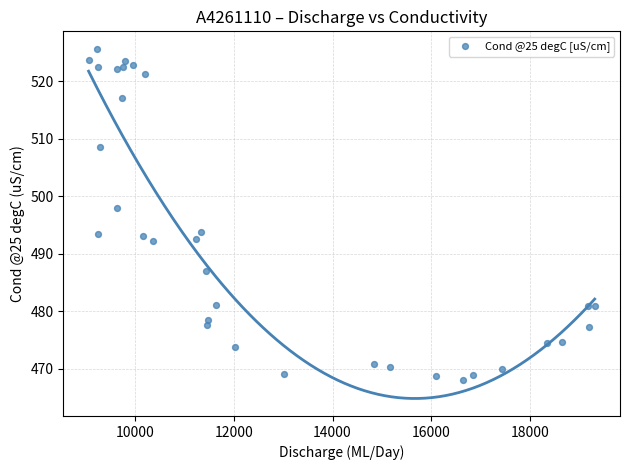

What is the range of Y values (max minus min)?

57.6